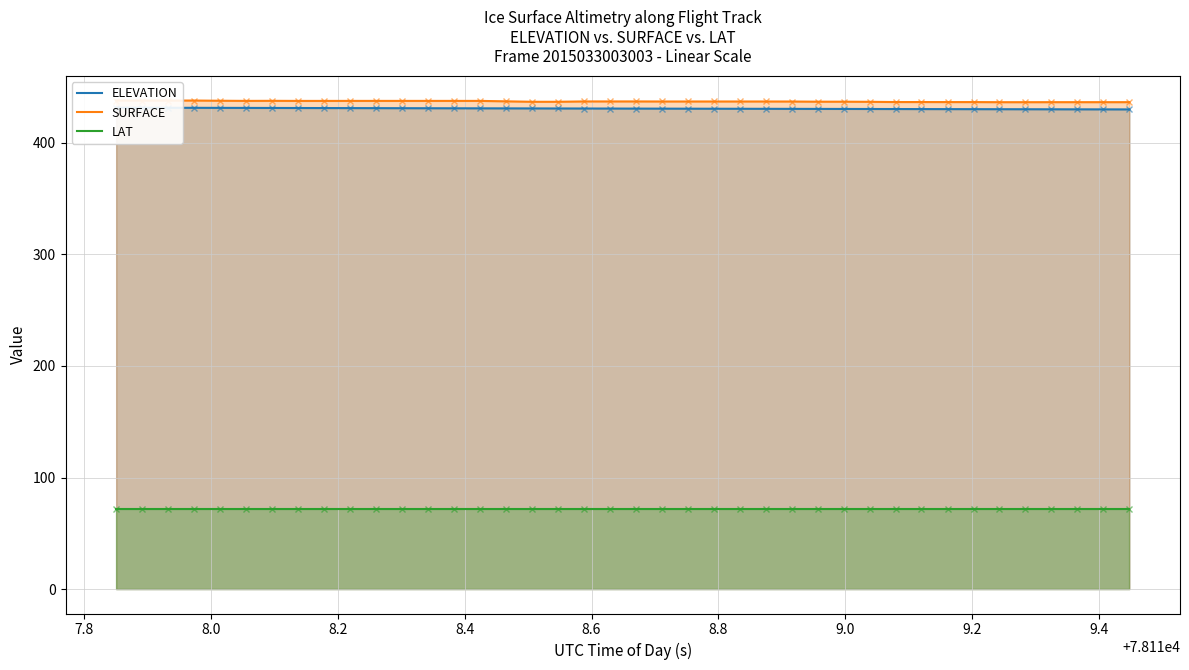

Which series has the widest spread of values?

ELEVATION